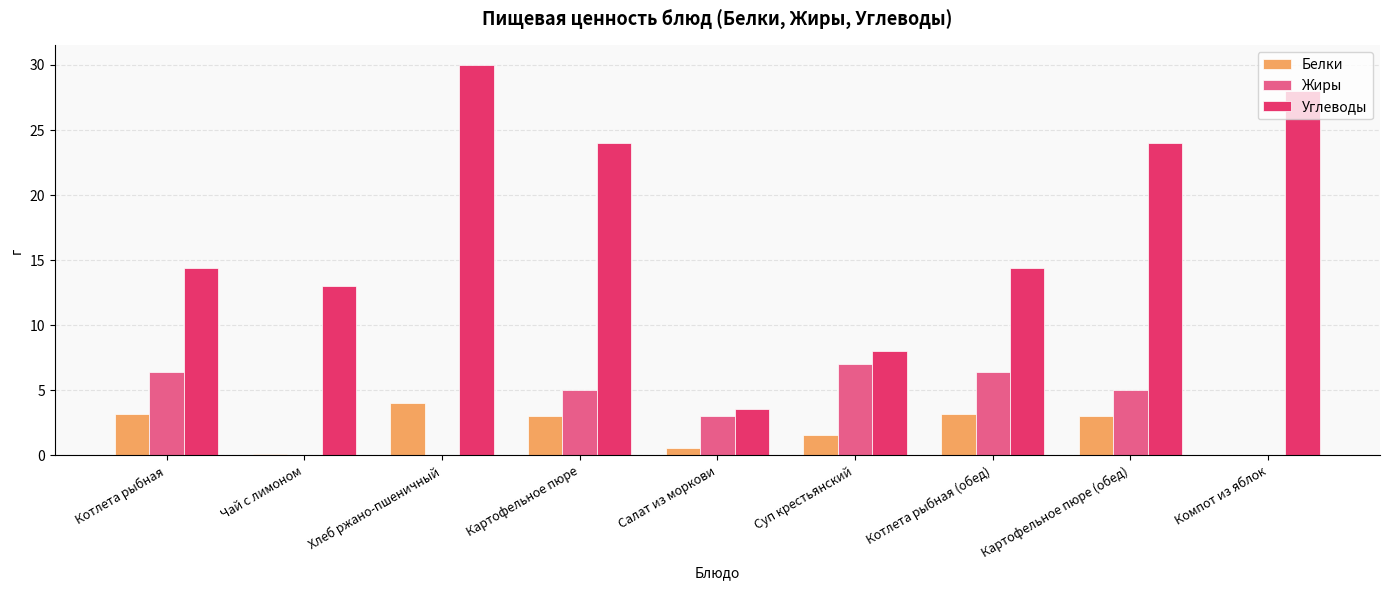

The value of Белки at Салат из моркови is 0.6. True or false?

True